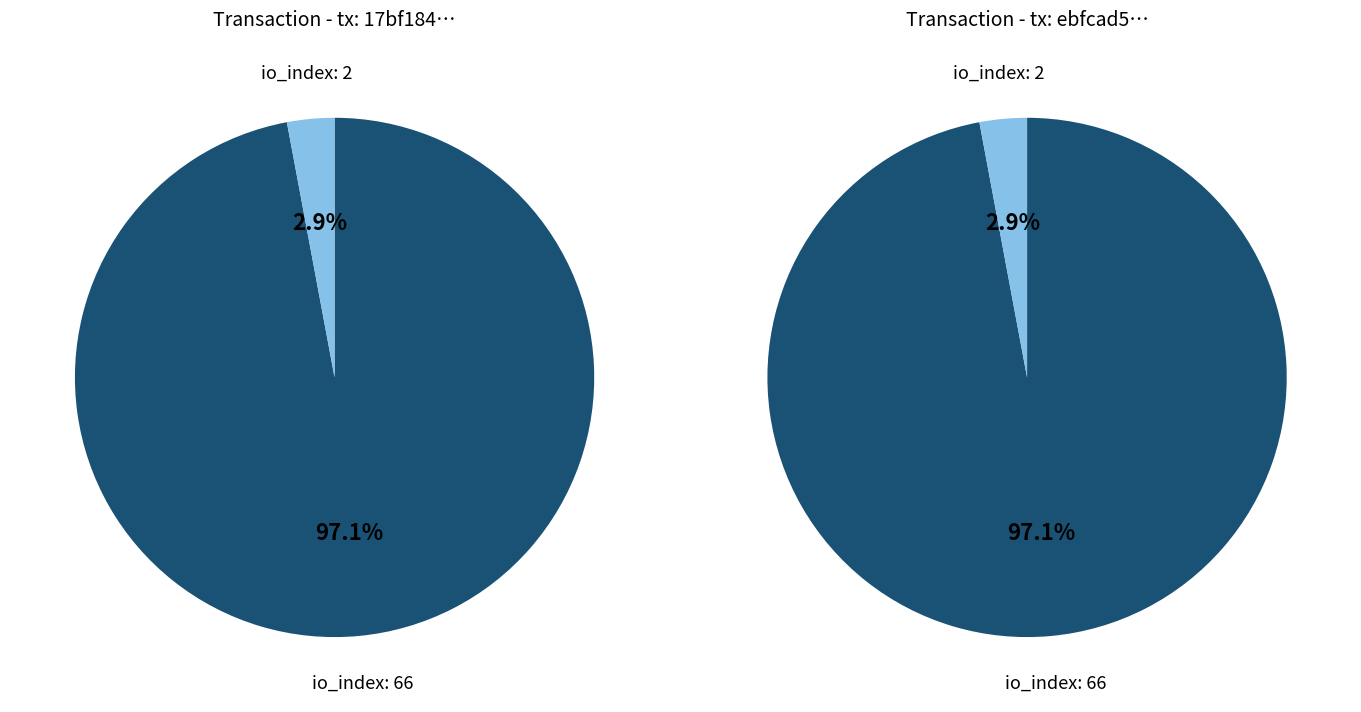

How many segments does this pie chart have?

2